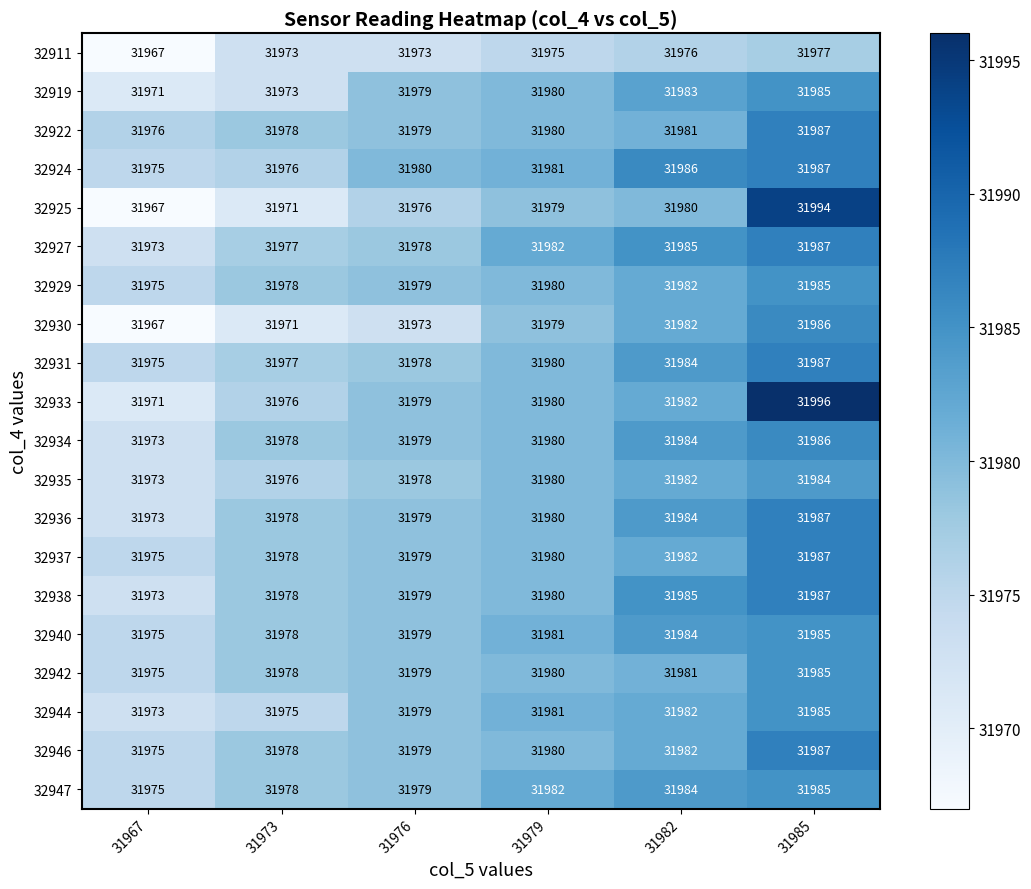

How many categories are shown in the chart?

6